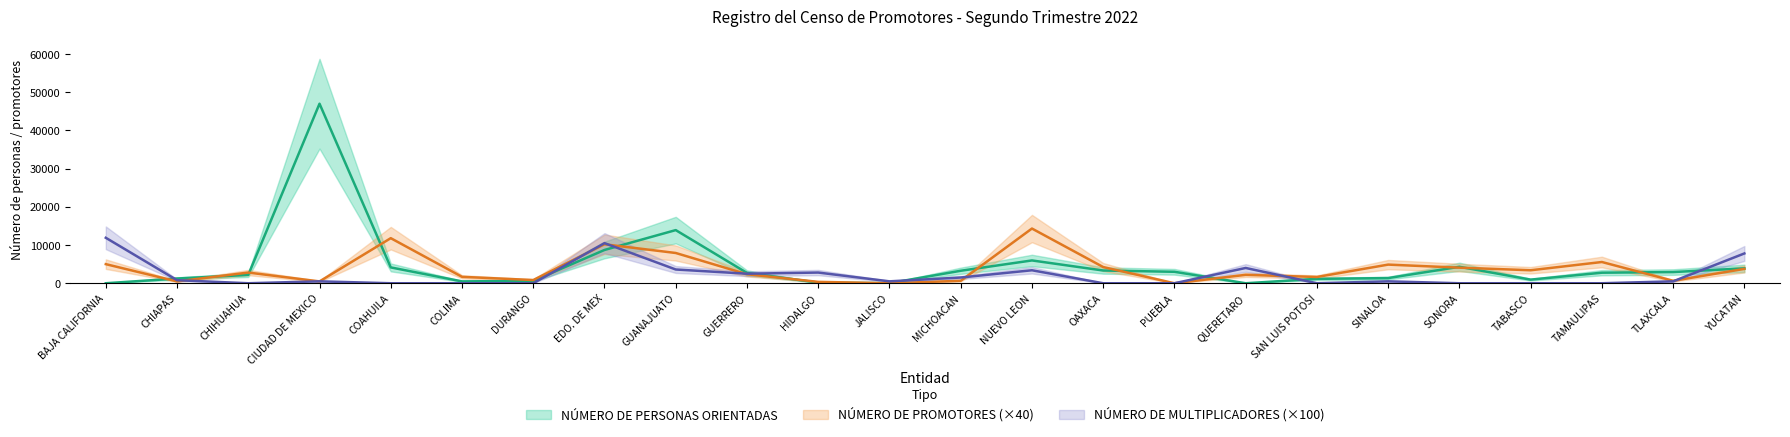

What is the difference between the highest and lowest values at PUEBLA?

3000